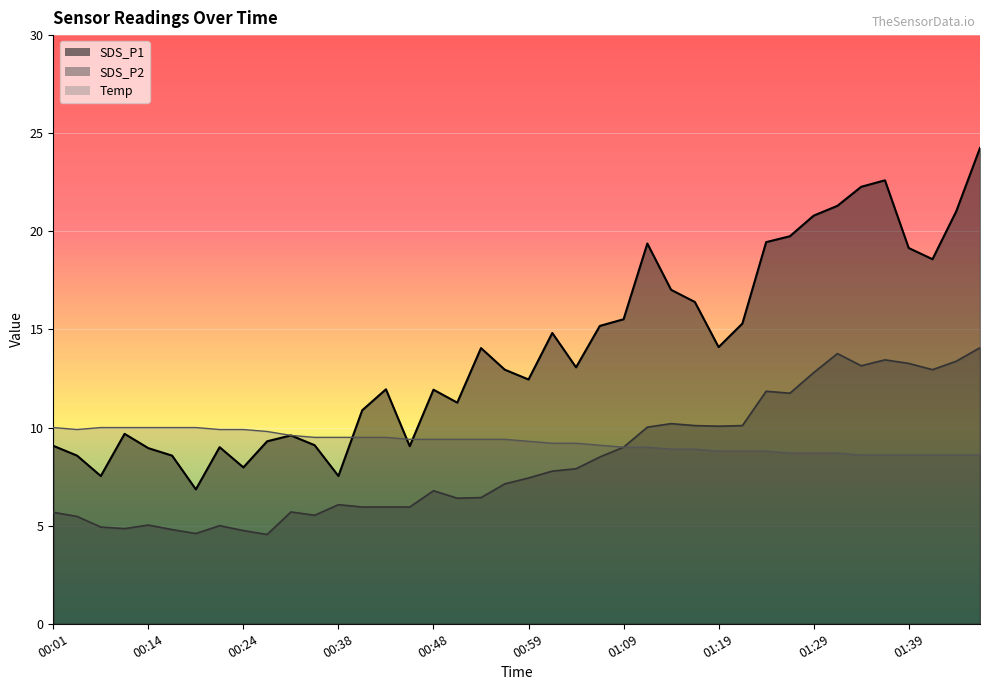

What is the minimum value for SDS_P1?

6.8